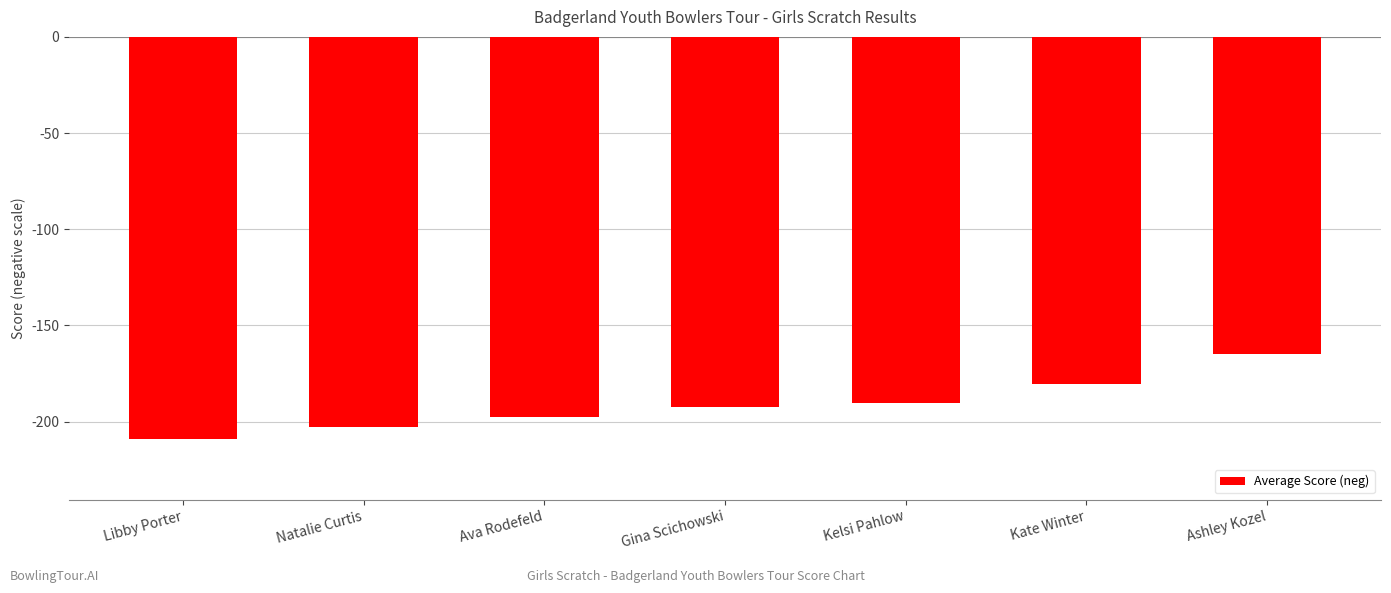

True or false: the data shows -284.6 at Gina Scichowski.

False